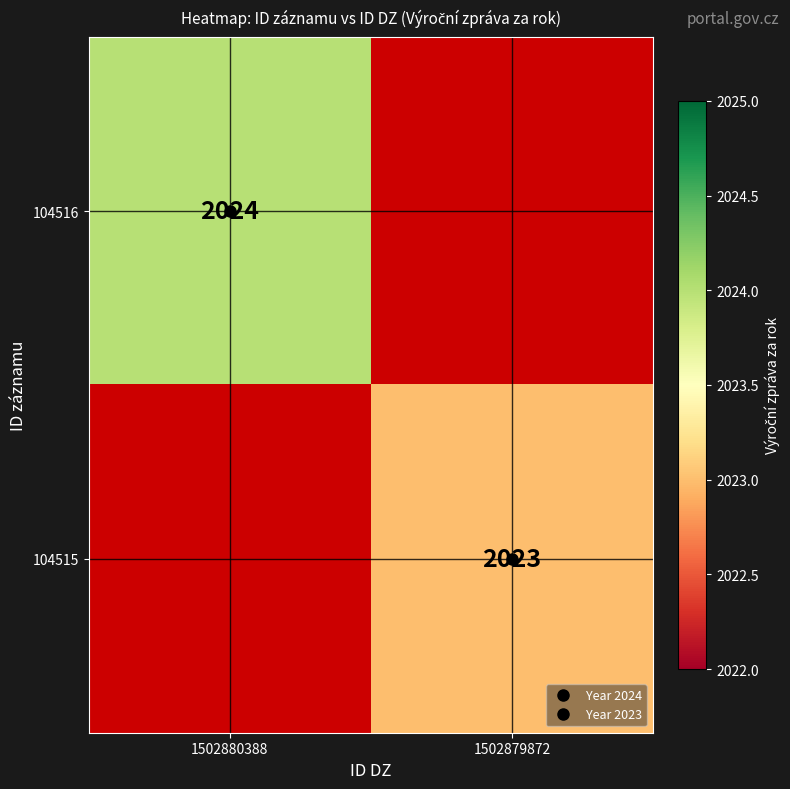

How many distinct data groups are displayed?

2